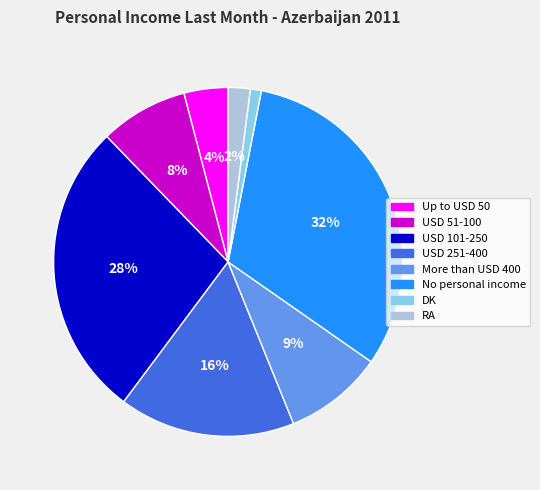

Rank the categories by value from highest to lowest.

No personal income, USD 101-250, USD 251-400, More than USD 400, USD 51-100, Up to USD 50, RA, DK